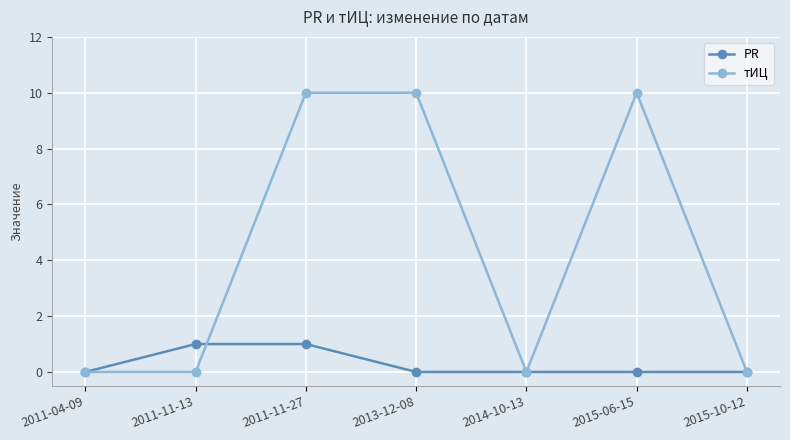

Which series has the widest spread of values?

тИЦ